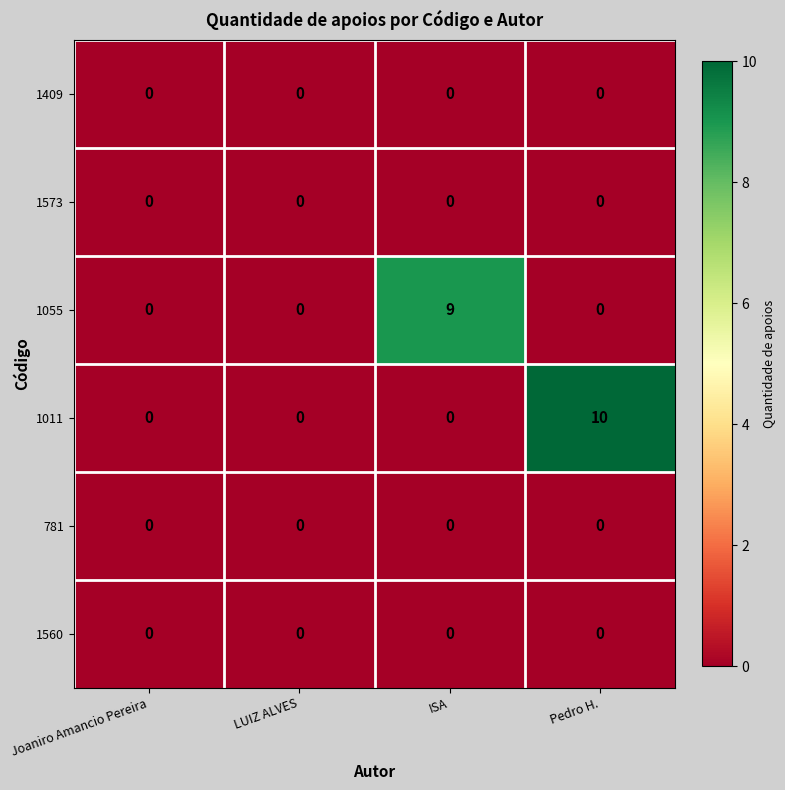

Count the number of categories in the chart.

4